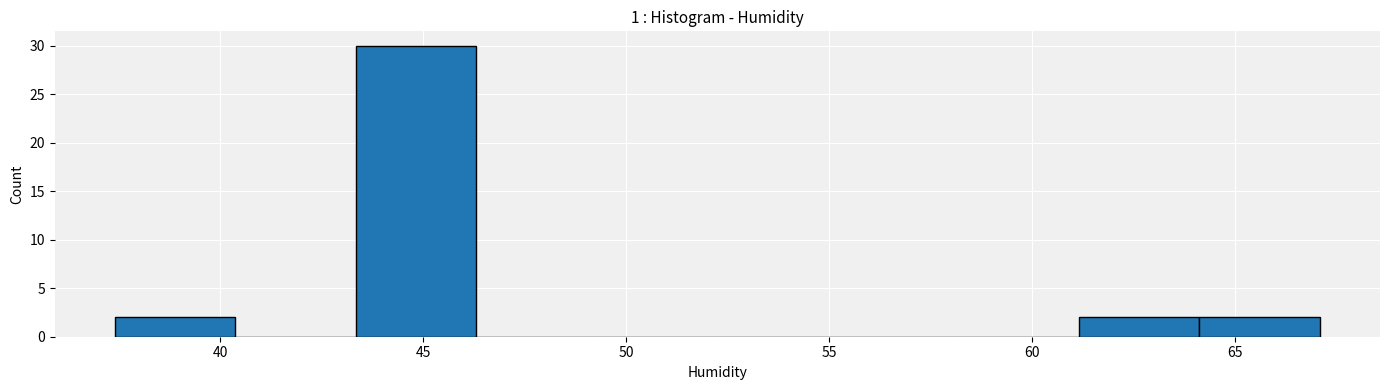

Reading left to right, list every bar in this chart as the range it spans on the x-axis followed by its height. Neither the bar edges nor the heights are printed on the chart, so give them approximately, as read against the axes.

37.5 to 40.5: 2
40.5 to 43.5: 0
43.5 to 46.5: 30
46.5 to 49.5: 0
49.5 to 52.5: 0
52.5 to 55.0: 0
55.0 to 58.0: 0
58.0 to 61.0: 0
61.0 to 64.0: 2
64.0 to 67.0: 2